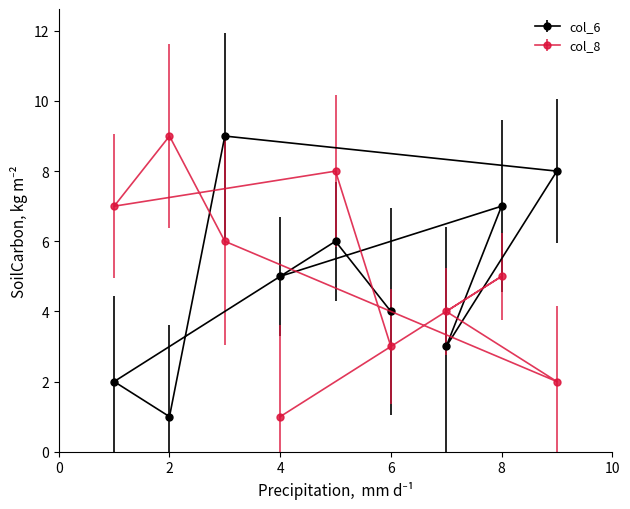

The value of col_8 at 4 is 2. True or false?

False